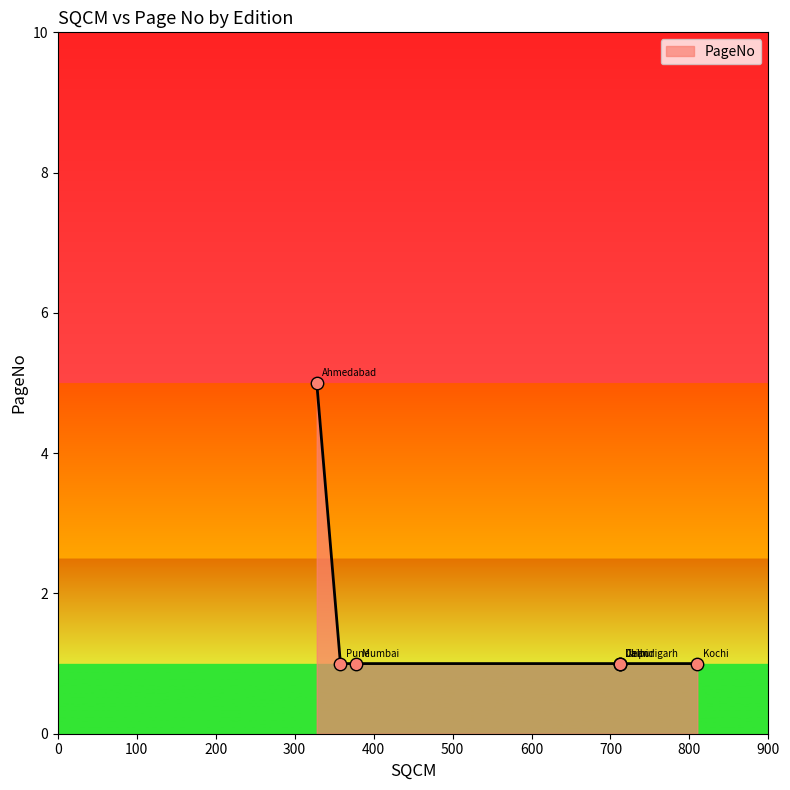

Approximately how many times larger is the value at Mumbai compared to Delhi?

1.0